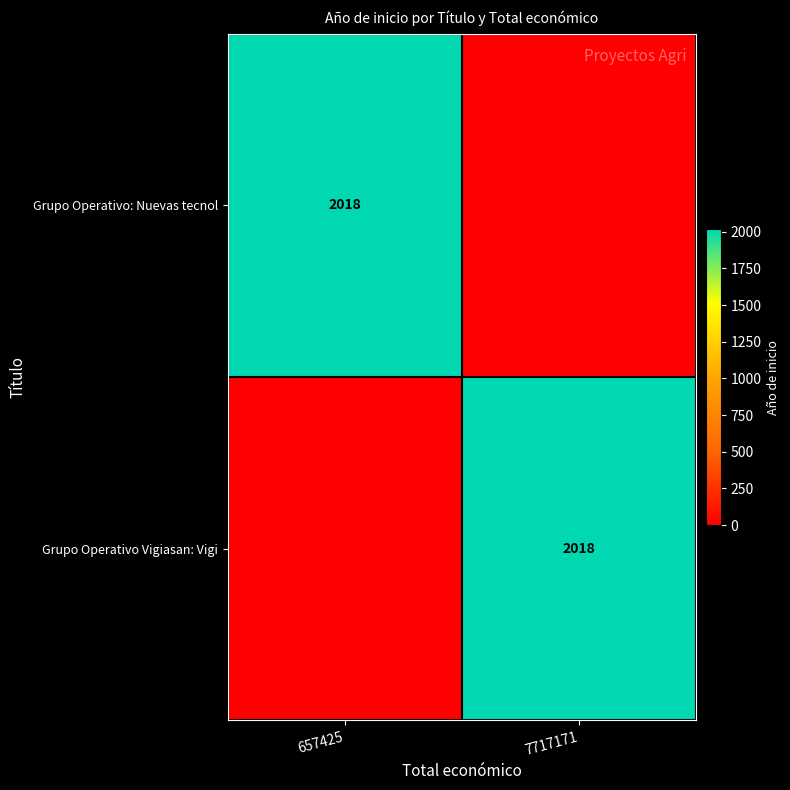

List the labels in order of Grupo Operativo Vigiasan: Vigi value, smallest first.

657425, 7717171